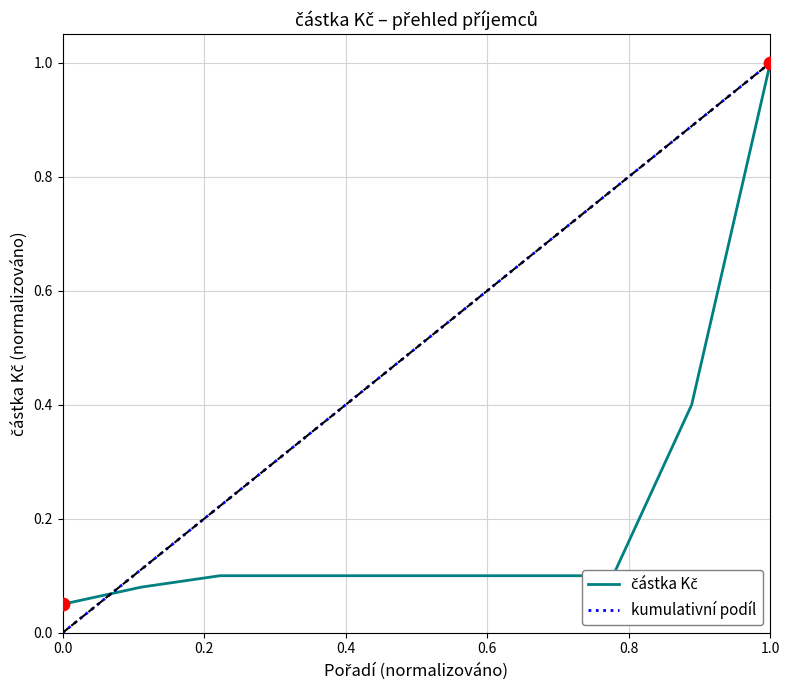

Which series has the largest range (max minus min)?

kumulativní podíl